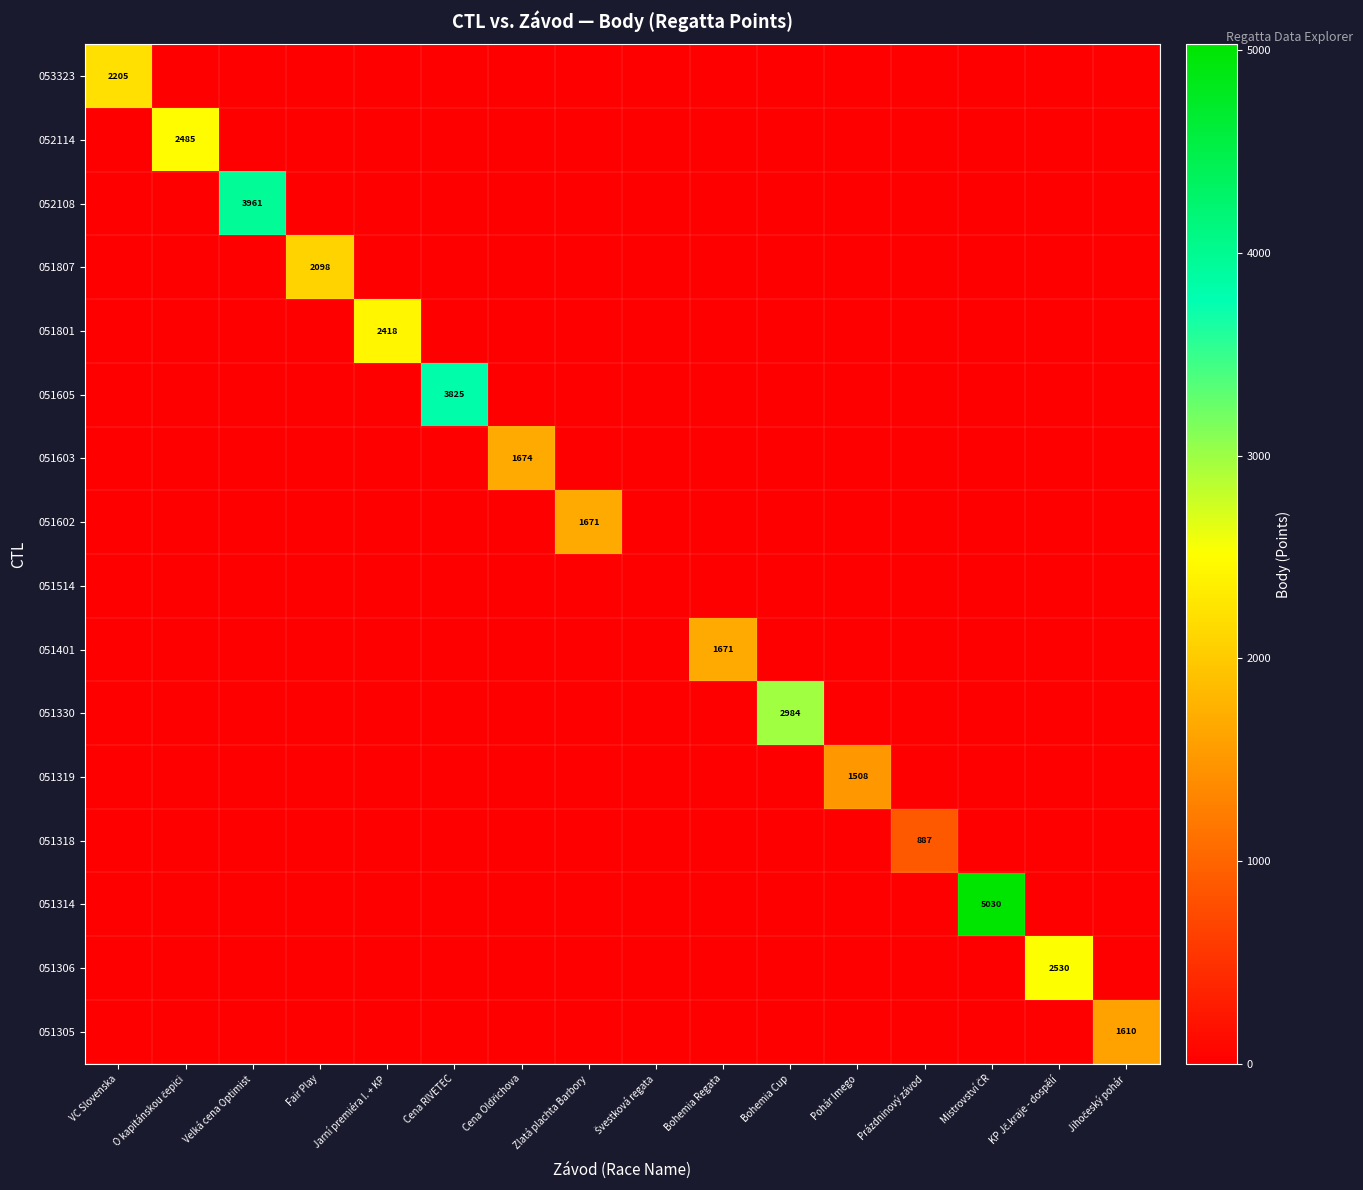

Is it true that 053323 equals 715 at KP Jč.kraje - dospělí?

False